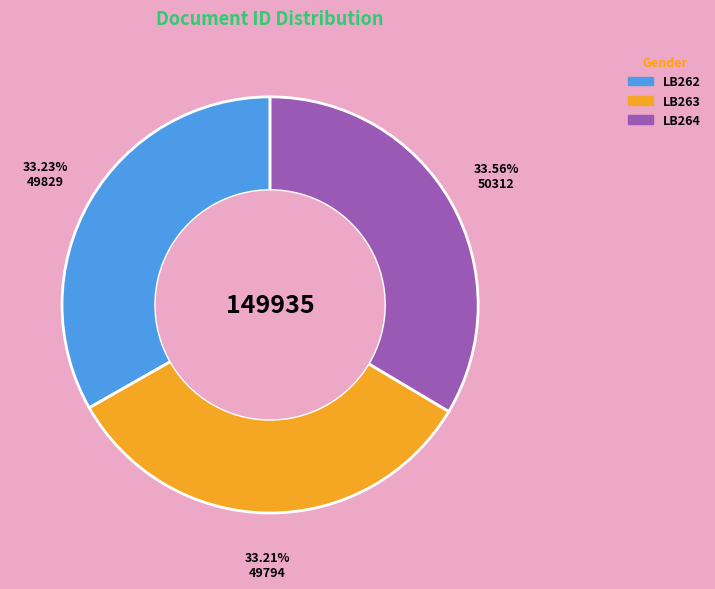

To the nearest percent, what percentage of the pie is LB264?

34%